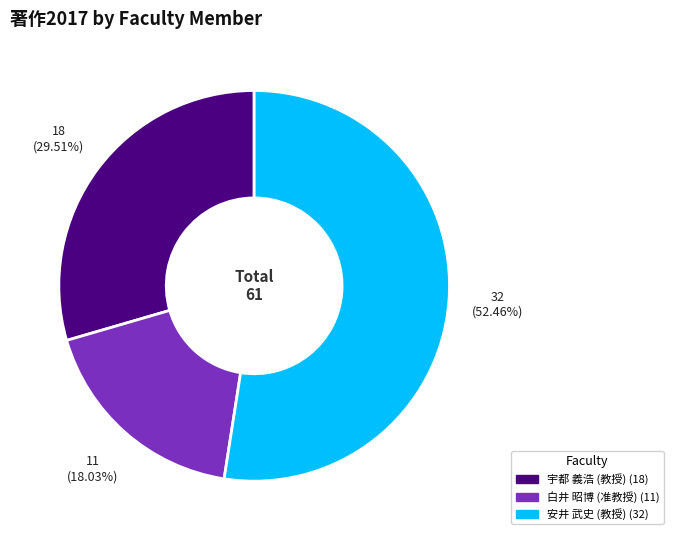

Does any single category account for the majority?

Yes